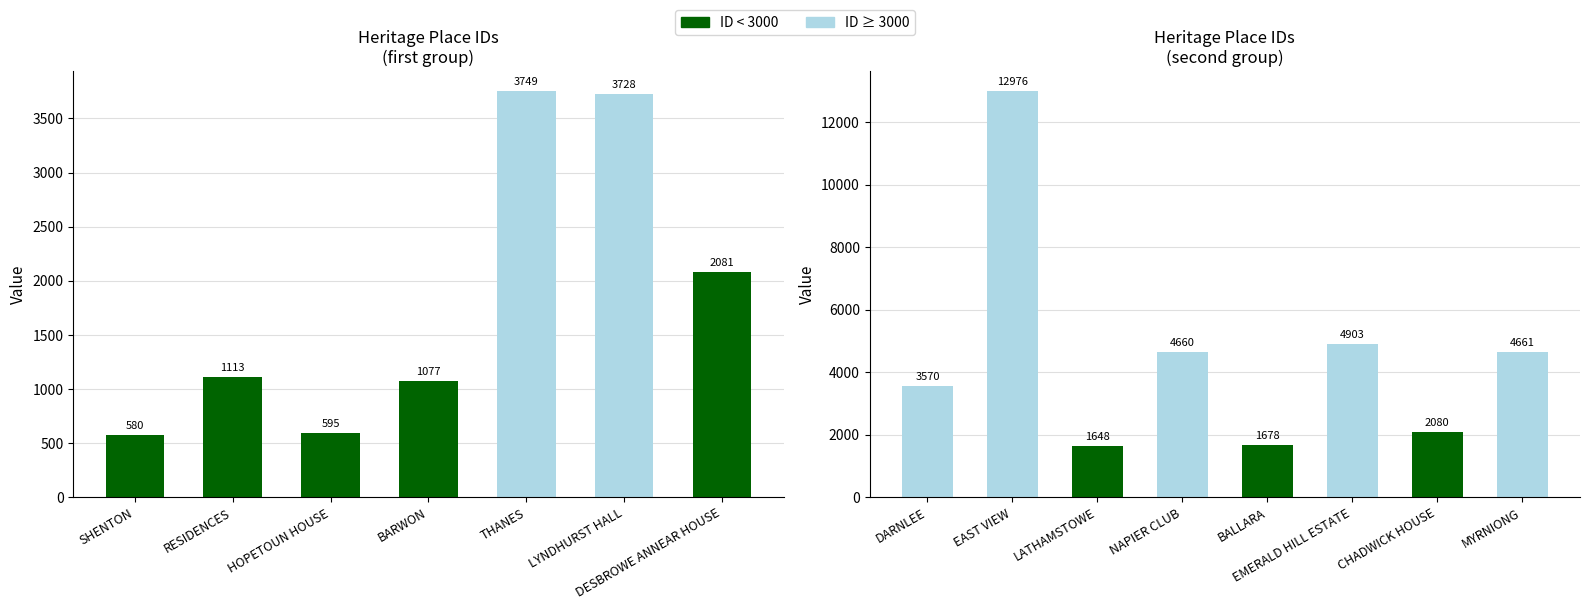

Between DARNLEE and NAPIER CLUB, which is larger?

NAPIER CLUB